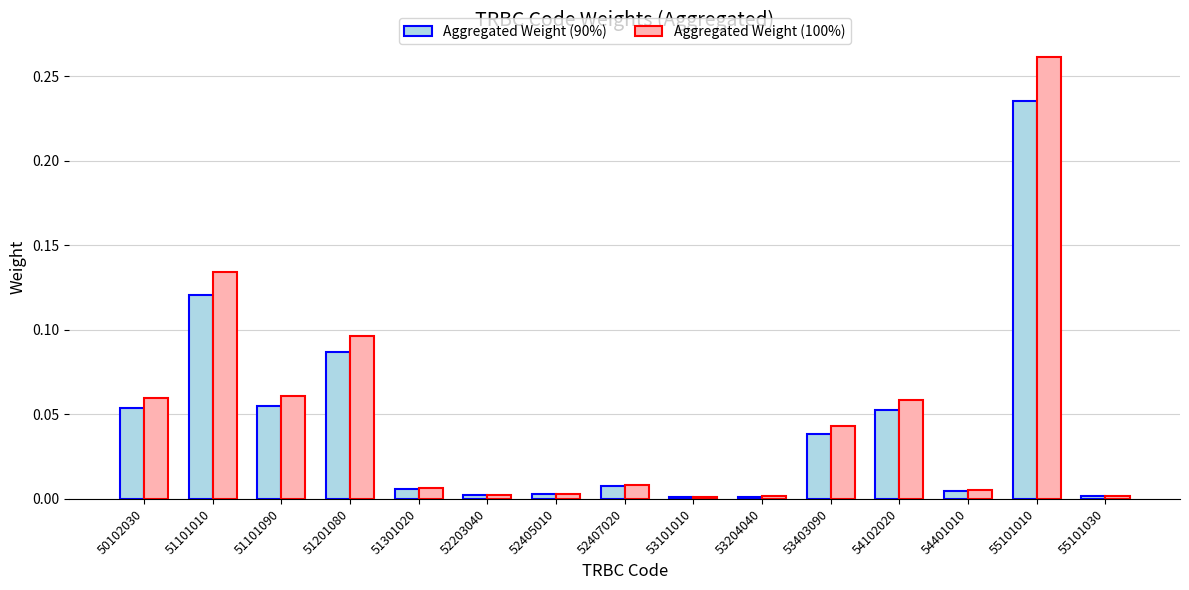

The value of Aggregated Weight (90%) at 55101010 is 0.4. True or false?

False